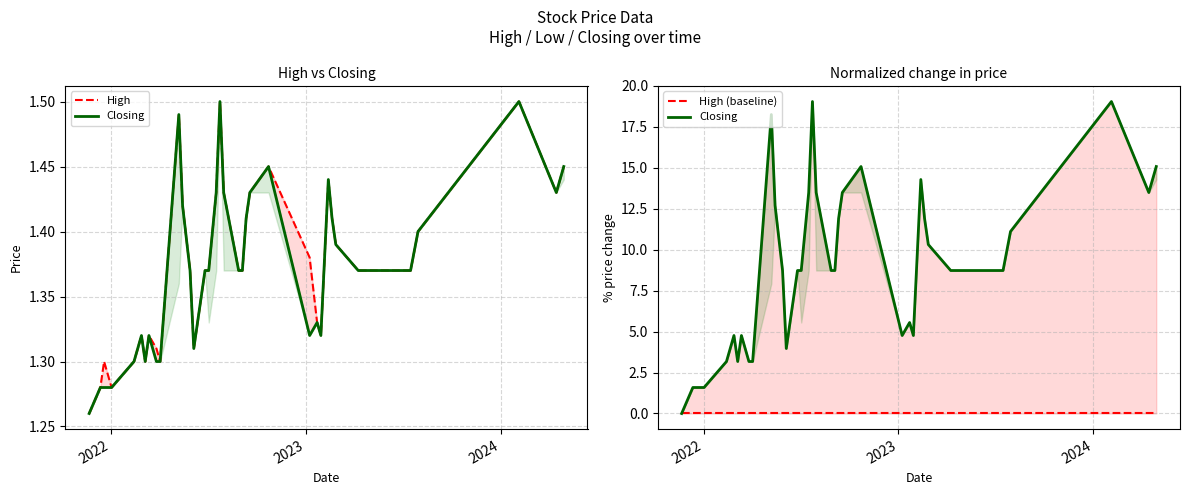

Does the chart have visible grid lines?

Yes